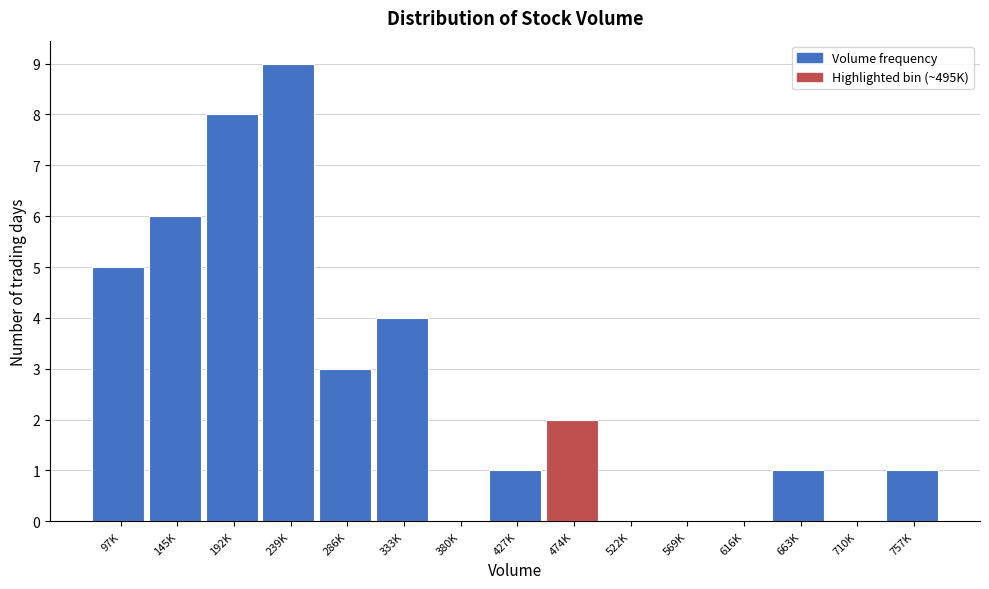

Reading right to left, transcribe all the data shown in this chart.

757K=1	710K=0	663K=1	616K=0	569K=0	522K=0	474K=2	427K=1	380K=0	333K=4	286K=3	239K=9	192K=8	145K=6	97K=5